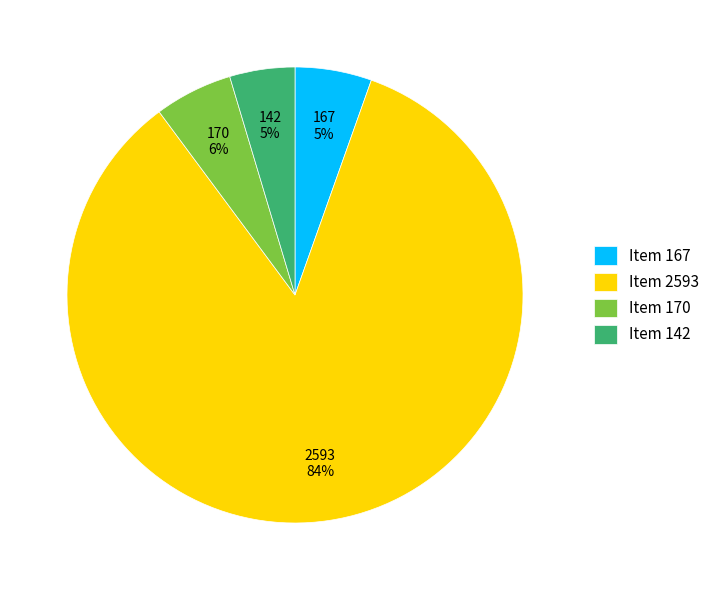

To the nearest percent, what percentage of the pie is Item 167?

5%